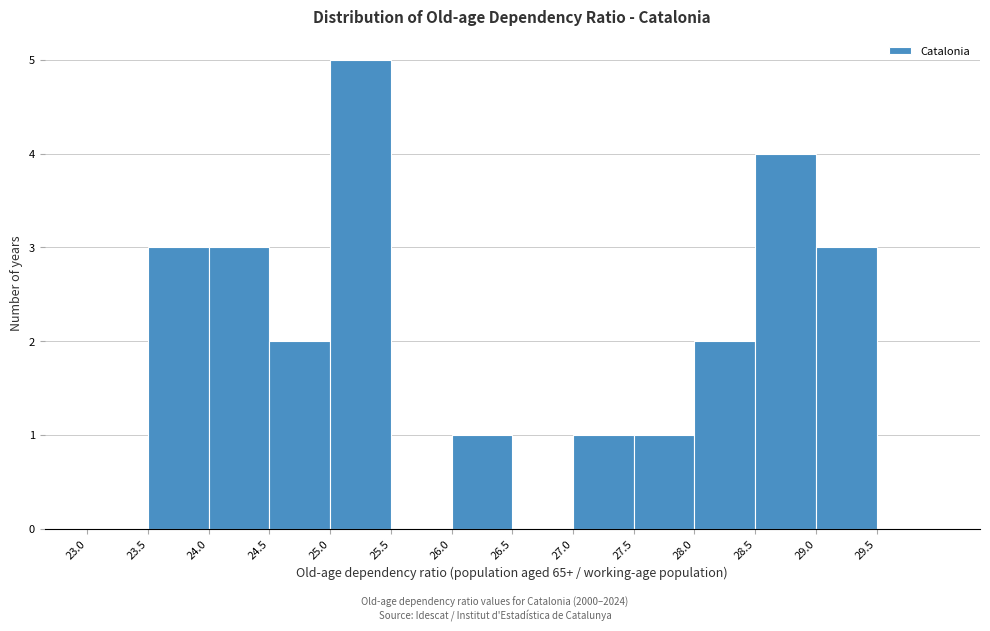

Over which range of the x-axis is the bar tallest?

25.0 to 25.5